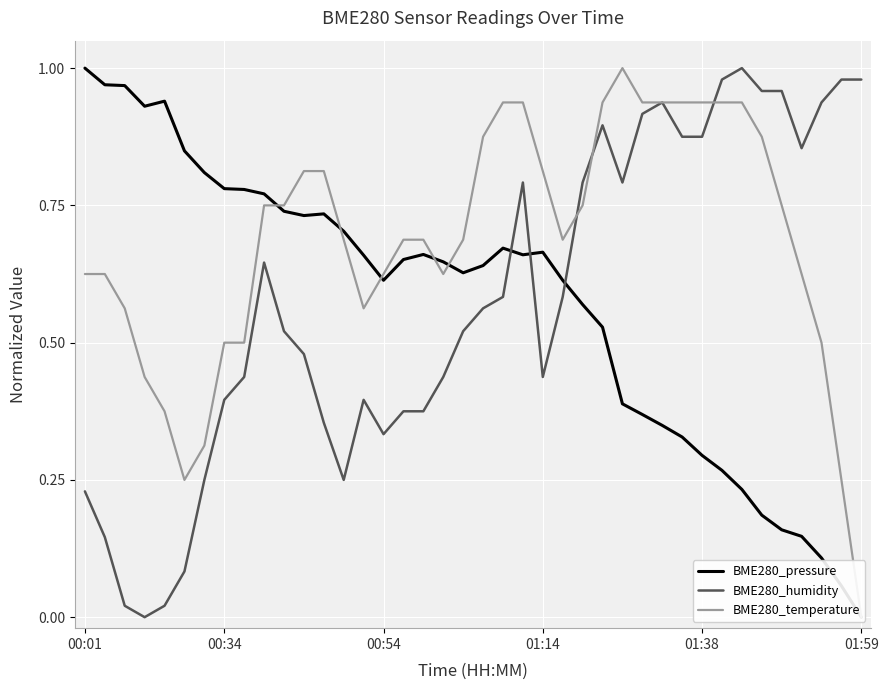

Where do BME280_temperature and BME280_humidity first cross each other?

24 and 25